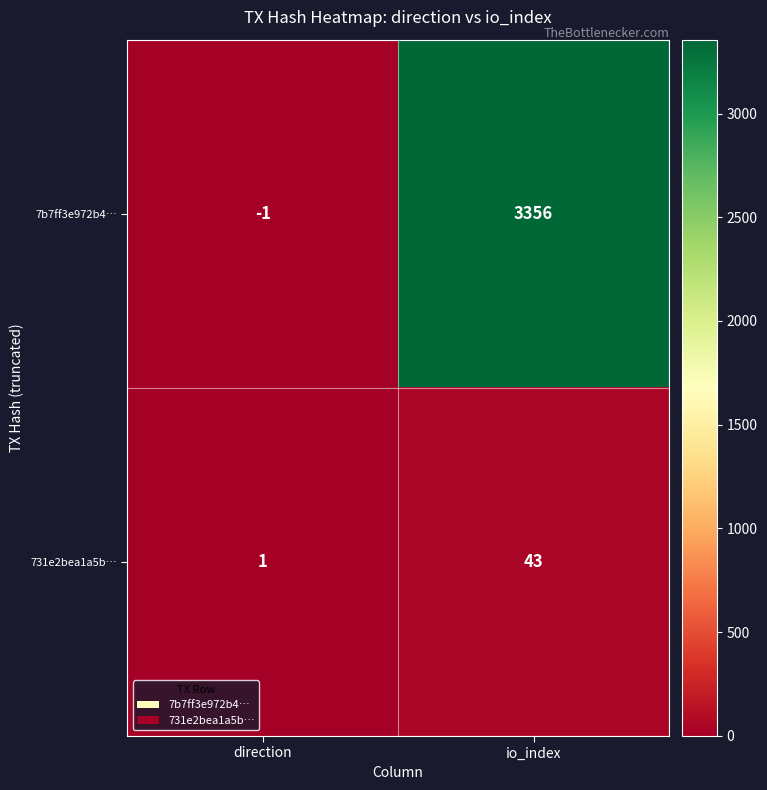

Reading left to right, transcribe all the data shown in this chart.

7b7ff3e972b4…: -1	3356
731e2bea1a5b…: 1	43